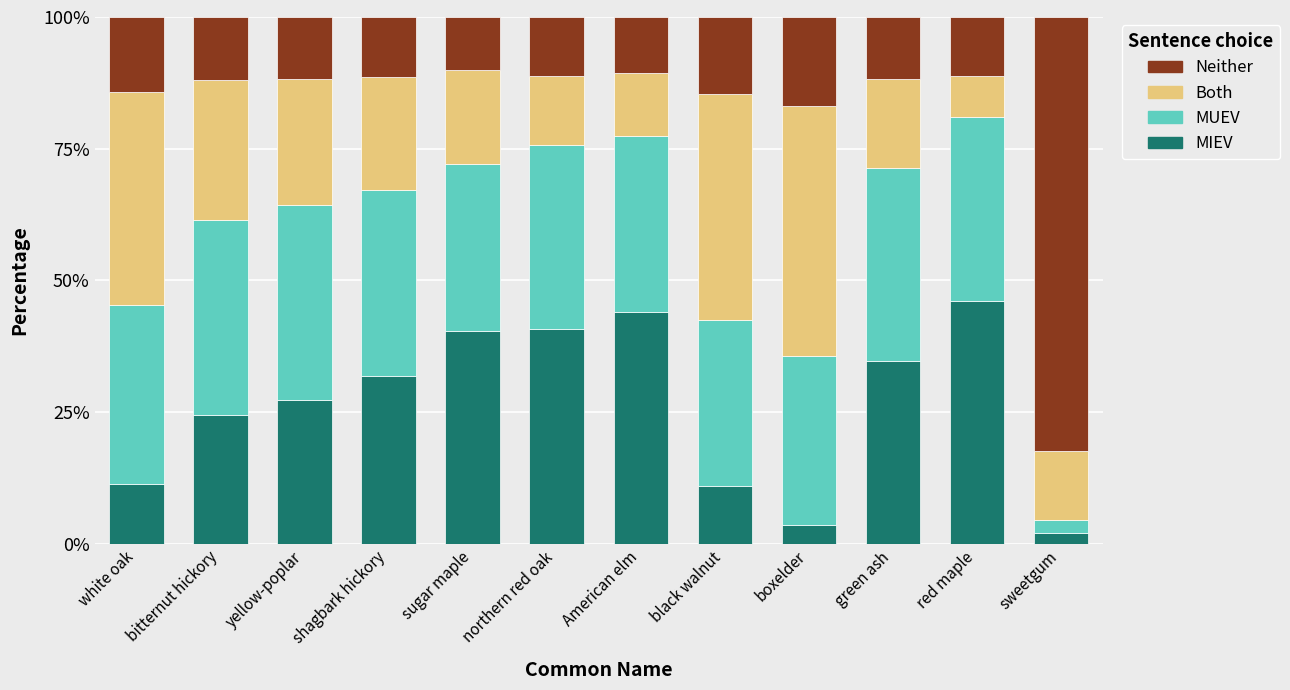

What is the total value across all series at white oak?

100.0